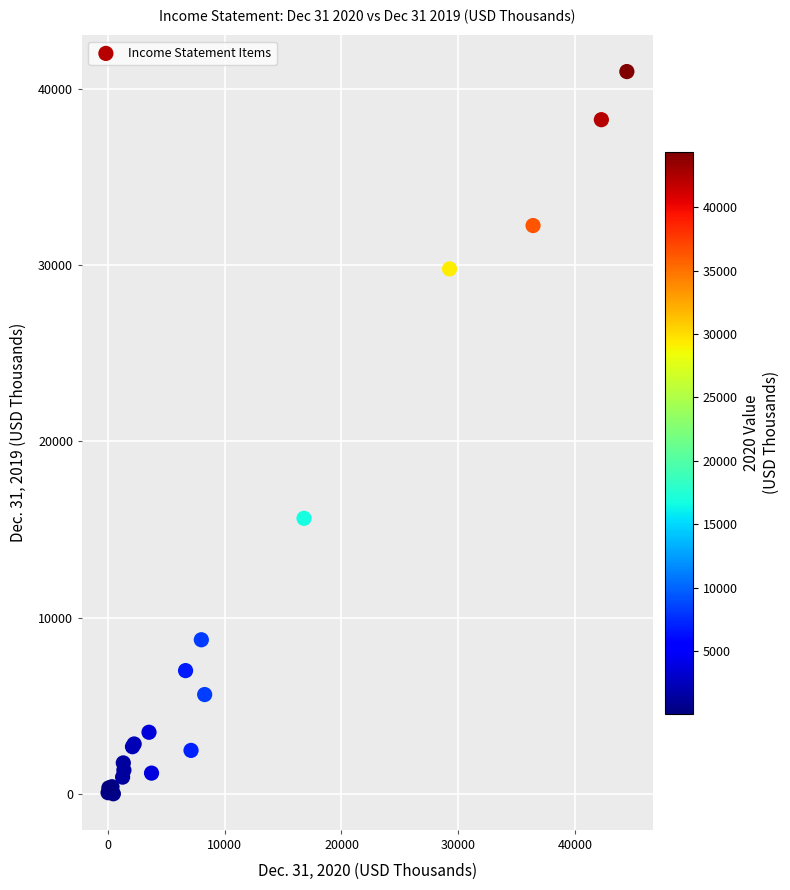

What Y value in the scatter plot is closest to 20493?

15631